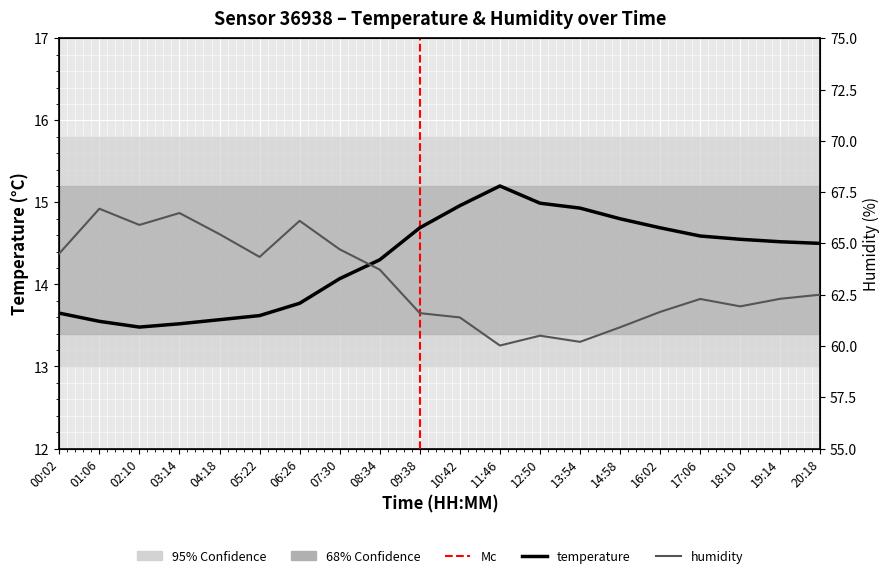

Reading left to right, list all the values displayed in this chart.

temperature: 00:02=13.7	01:06=13.6	02:10=13.5	03:14=13.5	04:18=13.6	05:22=13.6	06:26=13.8	07:30=14.1	08:34=14.3	09:38=14.7	10:42=15.0	11:46=15.2	12:50=15.0	13:54=14.9	14:58=14.8	16:02=14.7	17:06=14.6	18:10=14.6	19:14=14.5	20:18=14.5
humidity: 00:02=64.5	01:06=66.7	02:10=65.9	03:14=66.5	04:18=65.5	05:22=64.3	06:26=66.1	07:30=64.7	08:34=63.7	09:38=61.6	10:42=61.4	11:46=60.0	12:50=60.5	13:54=60.2	14:58=60.9	16:02=61.7	17:06=62.3	18:10=61.9	19:14=62.3	20:18=62.5